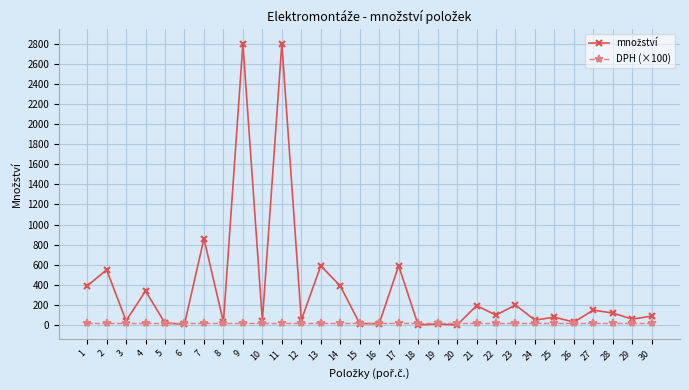

What is the maximum value shown in the chart?

2800